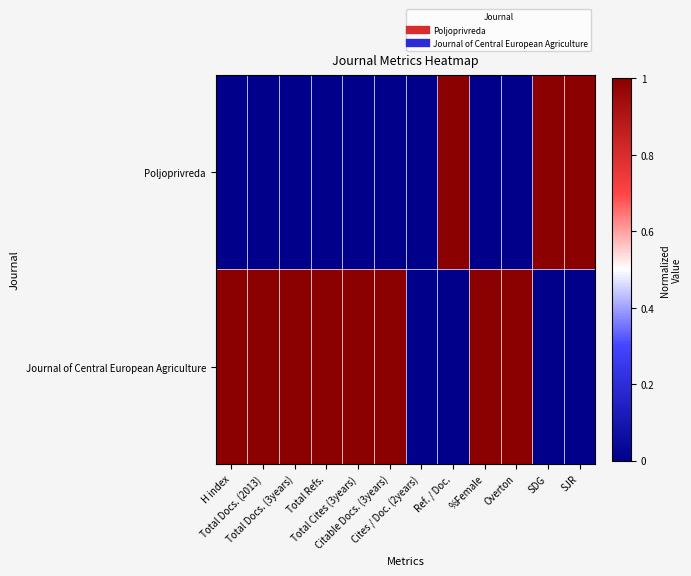

At Total Refs., list the series in order from largest to smallest.

Journal of Central European Agriculture, Poljoprivreda